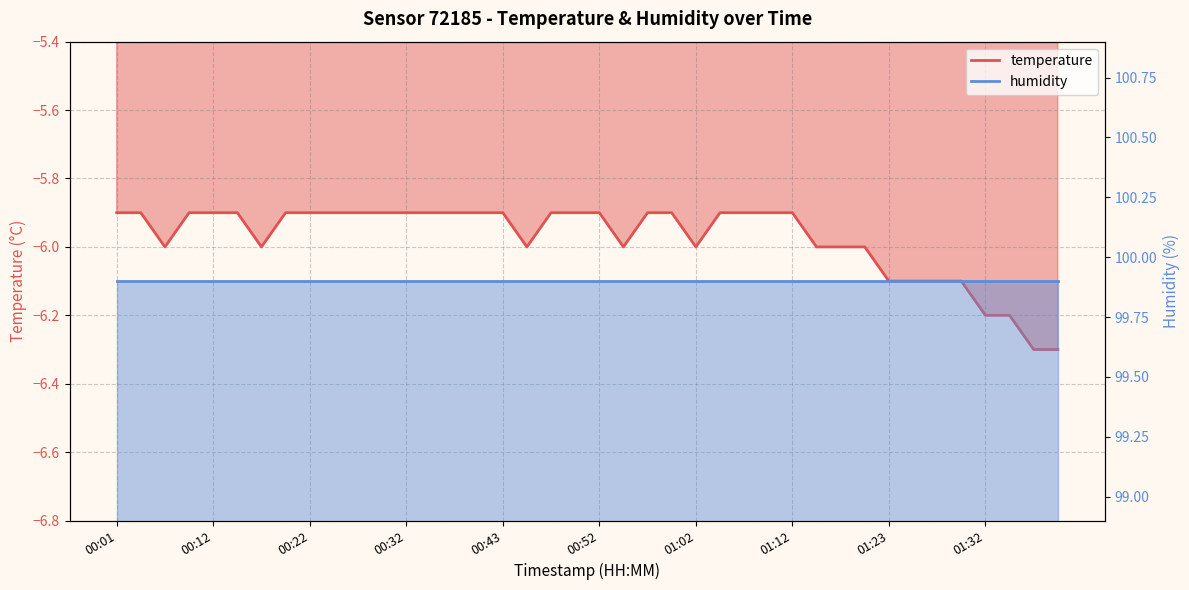

What is the average value?

-6.0